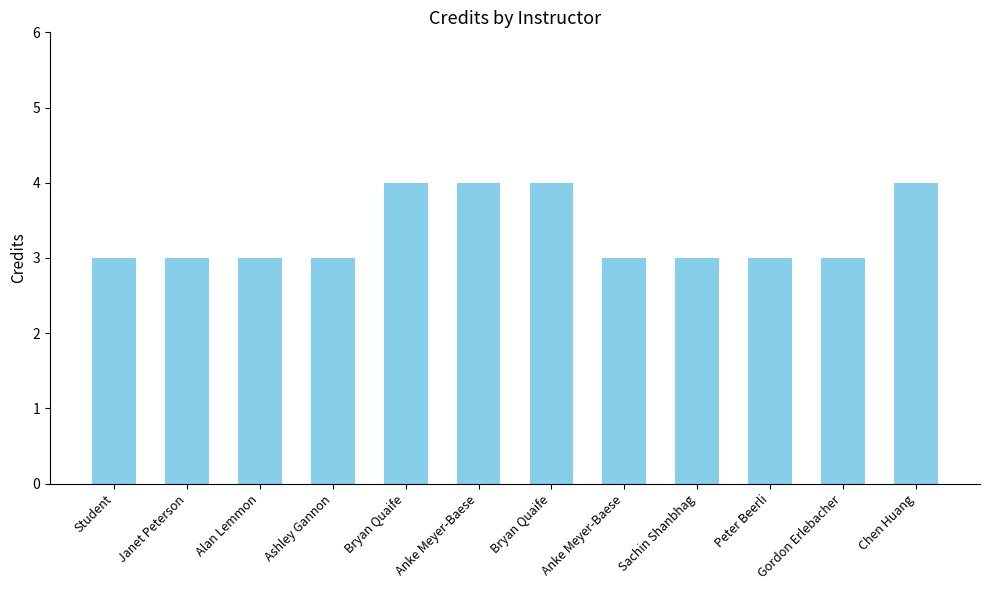

What is the label of the 9th bar from the left?

Sachin Shanbhag